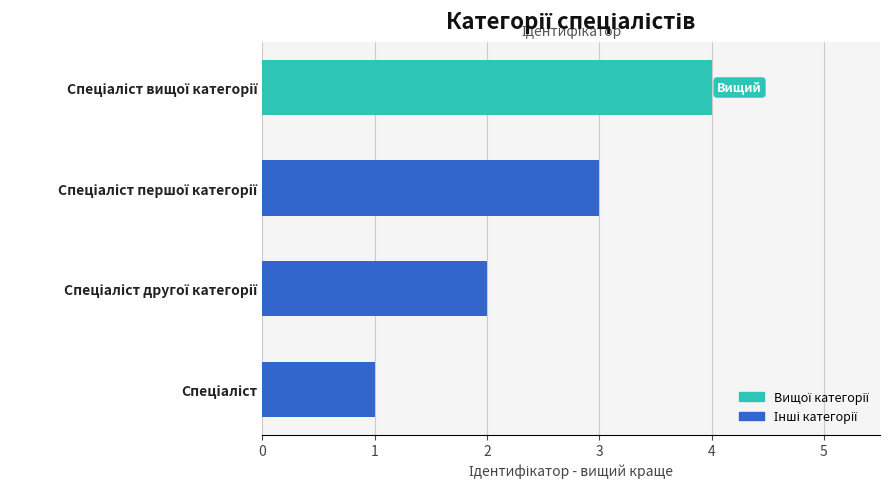

What is the maximum value shown in the chart?

4